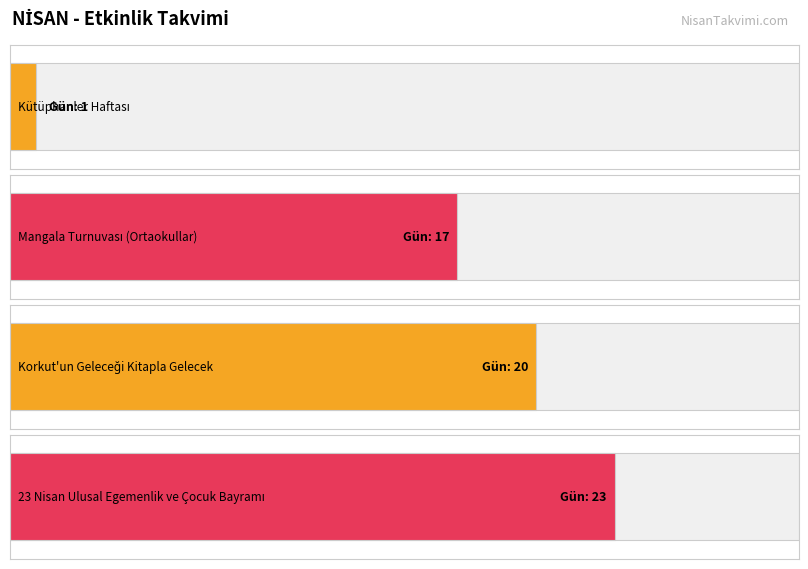

At which label is the value closest to 12?

Mangala Turnuvası (Ortaokullar)